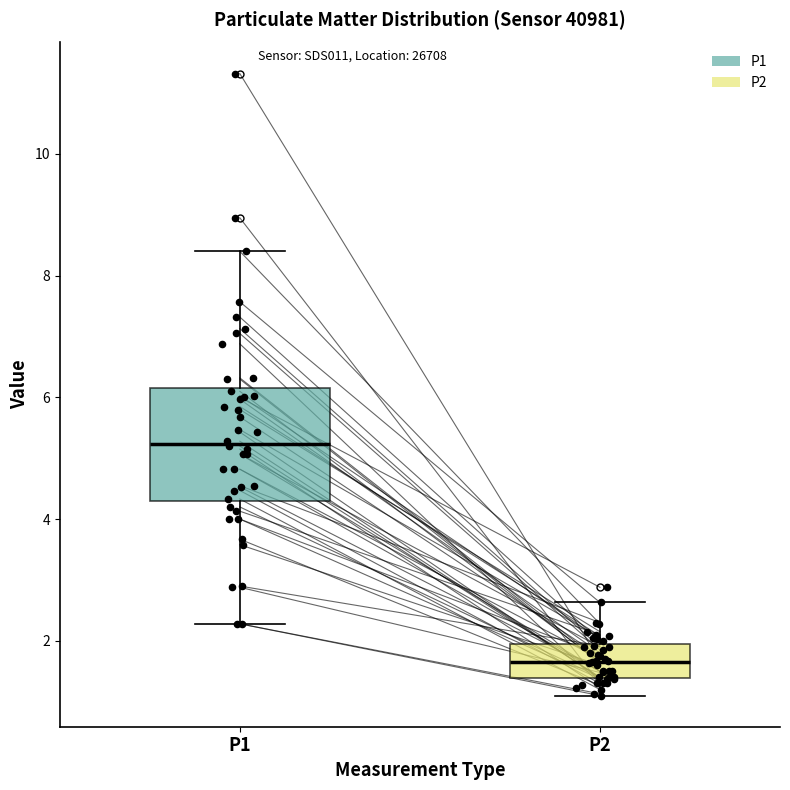

Where is the upper edge of the box for P2 on the y-axis? The values are not printed on the chart, so give them approximately, as read against the axis.

2.0